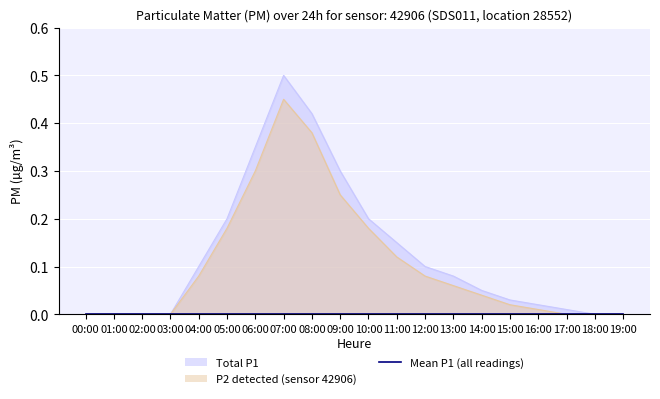

At which category does the chart reach its minimum across all series?

00:00